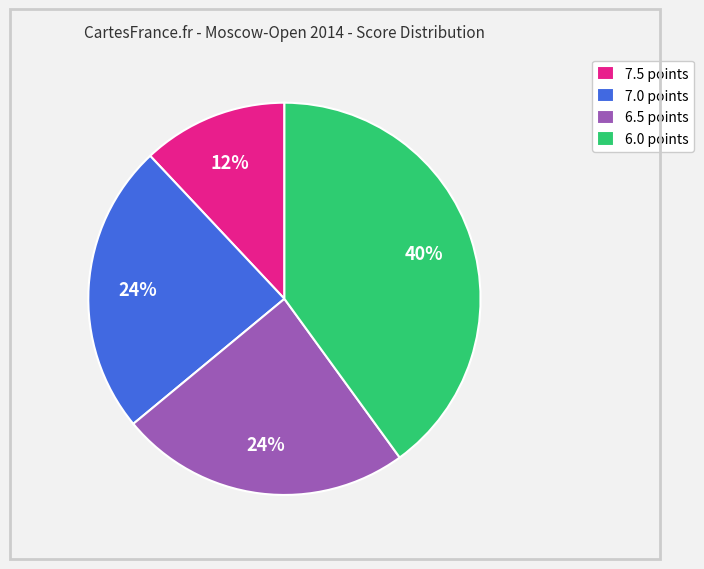

Does 7.0 points account for over 50% of the chart?

No